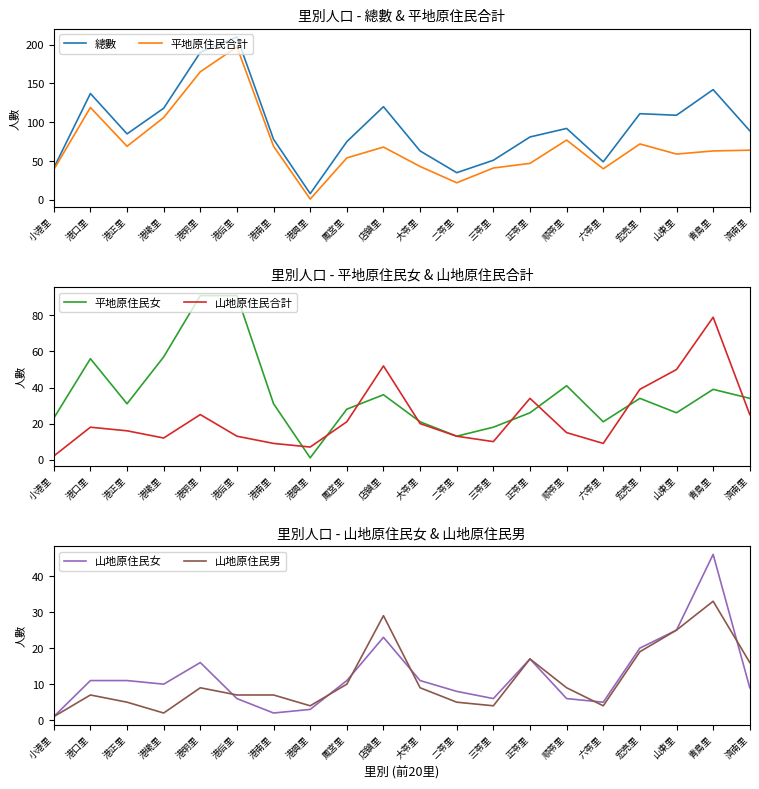

How many interior local peaks does the 山地原住民男 series have?

5